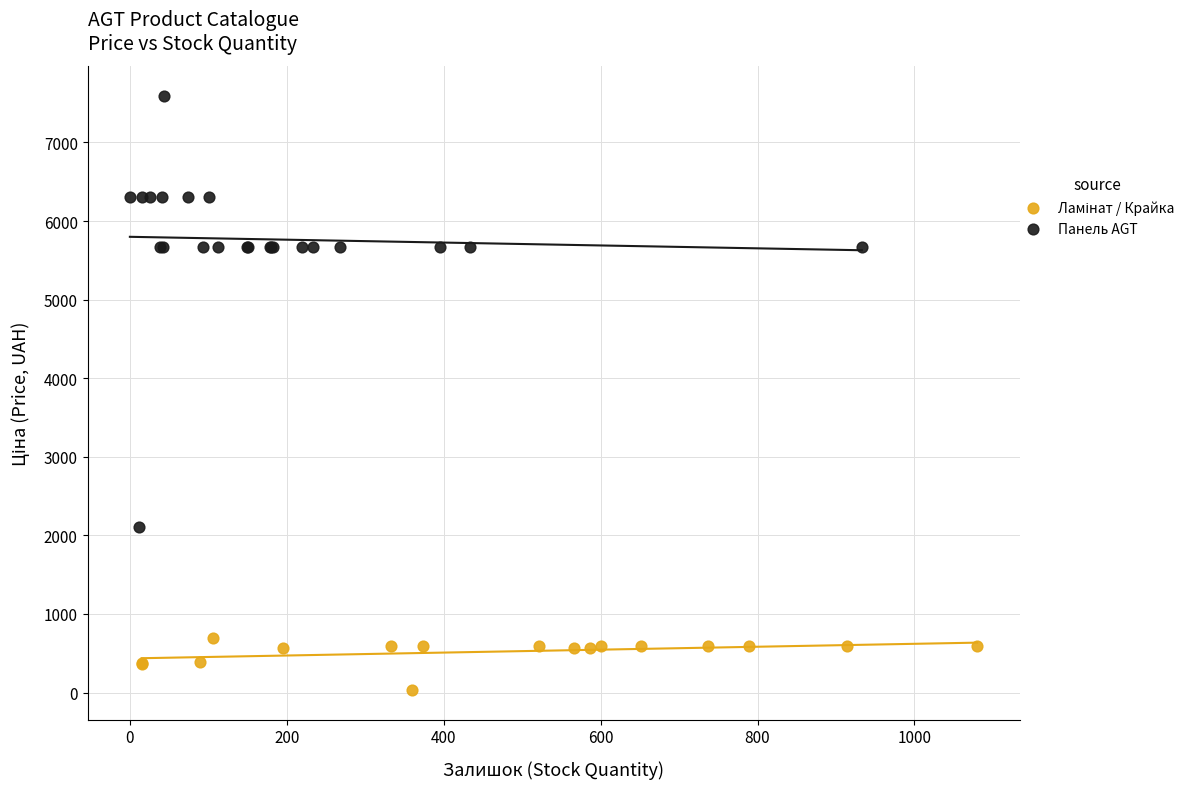

Which series has the widest spread of Y values?

Панель AGT